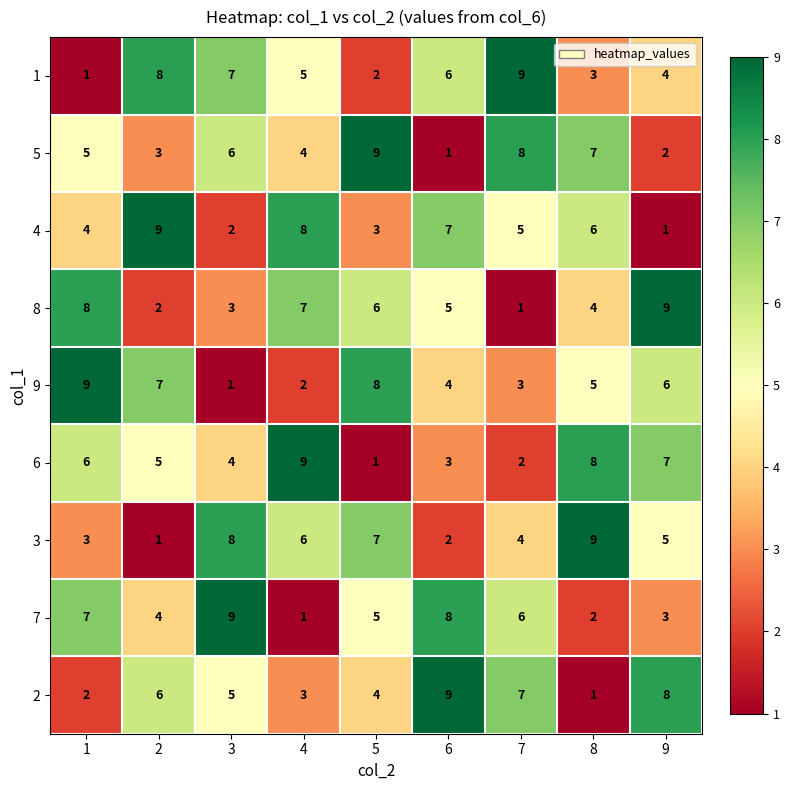

At which label does 4 reach its minimum?

9